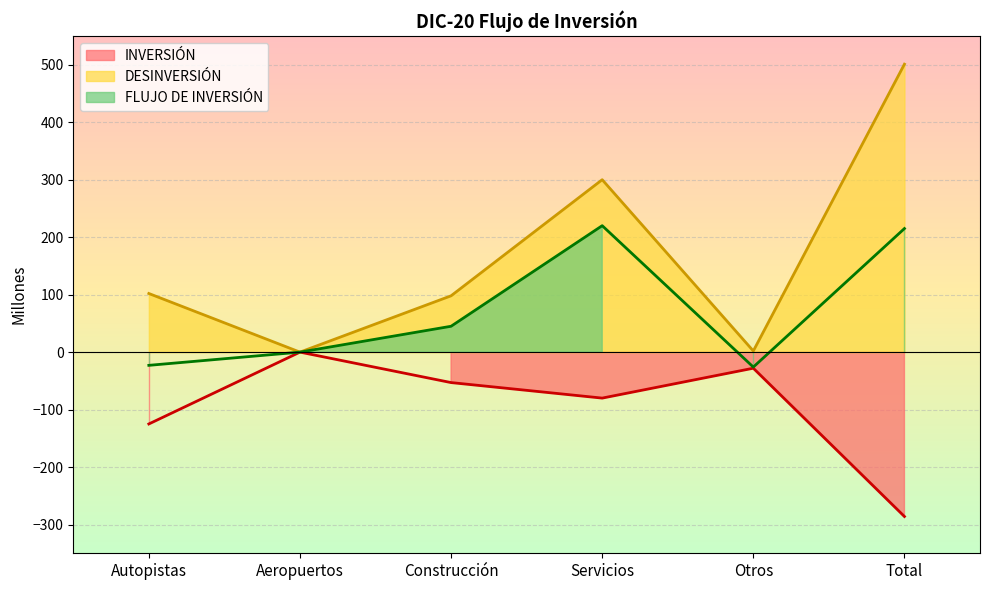

How many data points in DESINVERSIÓN are above 102?

2